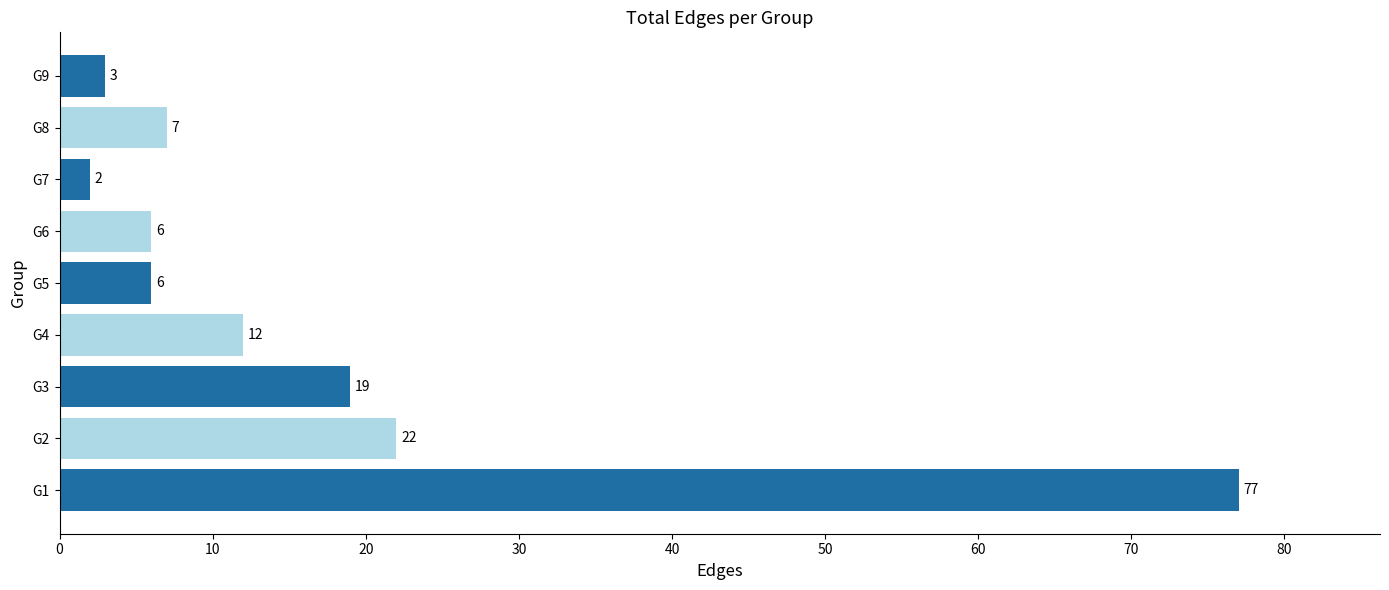

Is it true that the value at G8 is 4?

False